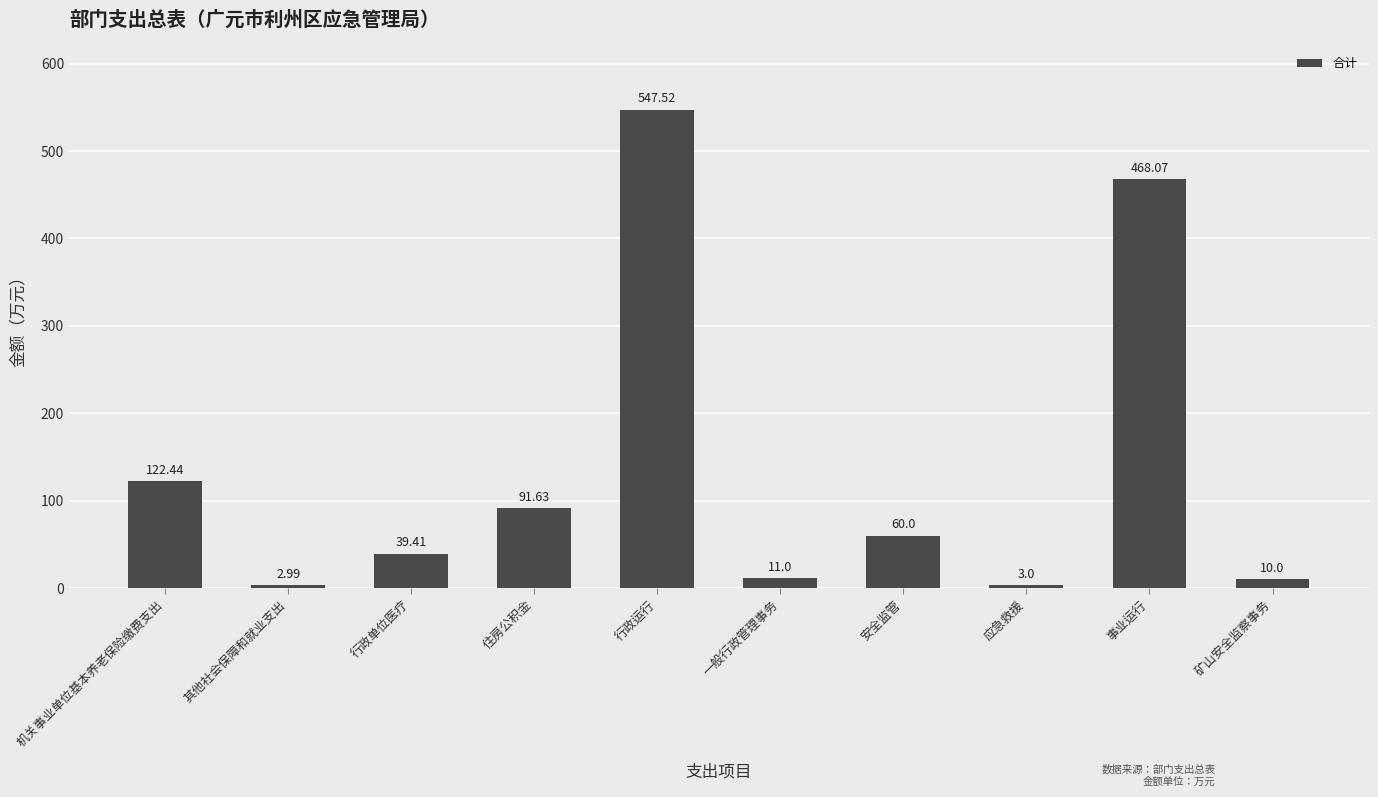

How many distinct data groups are displayed?

1